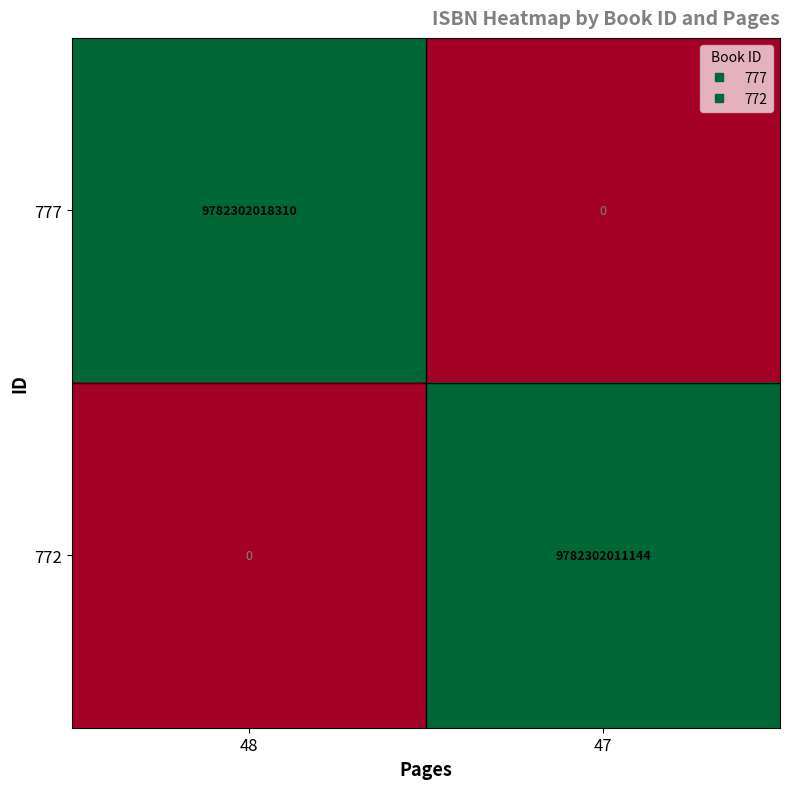

Rank the series at 47 from lowest to highest value.

777, 772